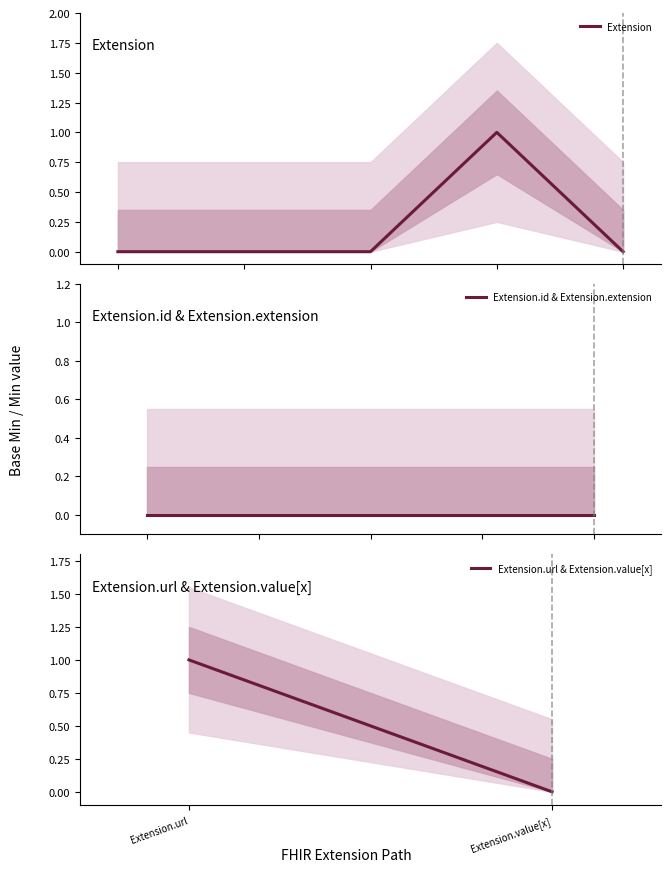

What is the value of the Extension.url point at the 2nd from the left?

1